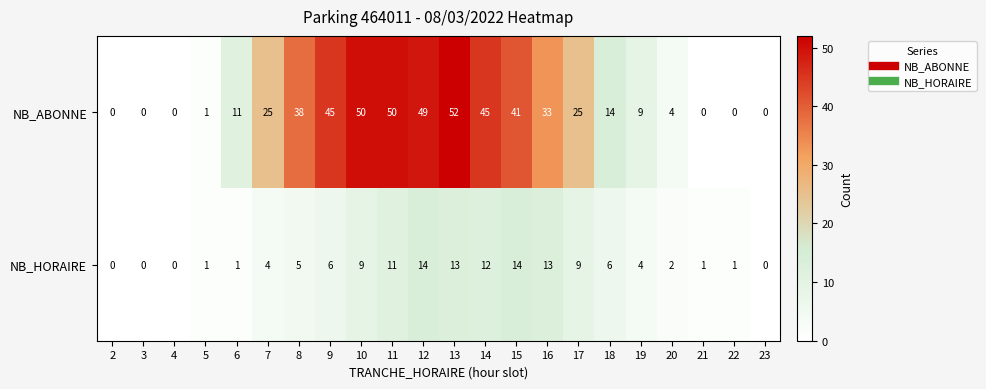

What is the highest value of the NB_HORAIRE series?

14